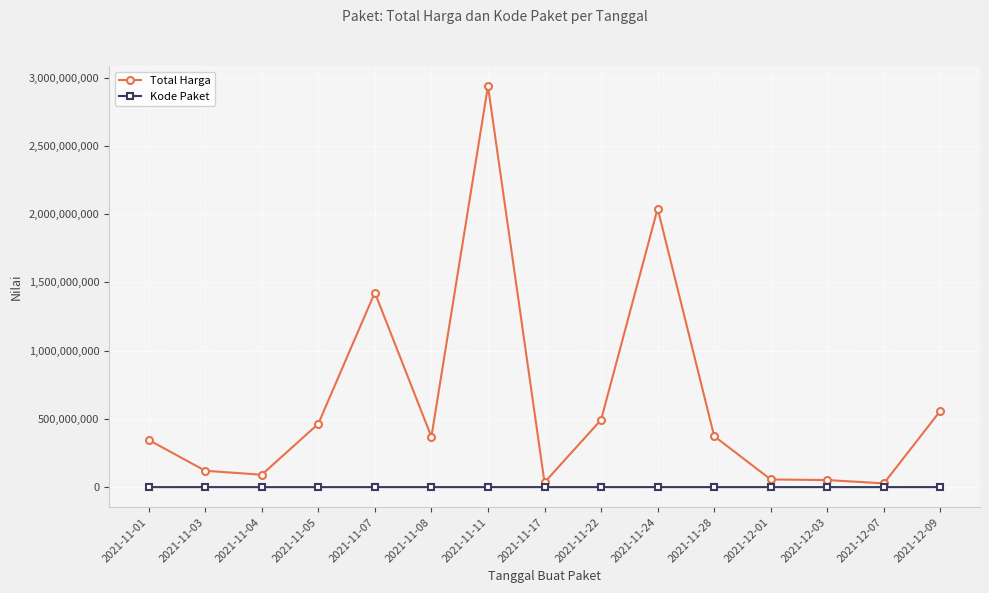

What is the smallest value displayed?

569